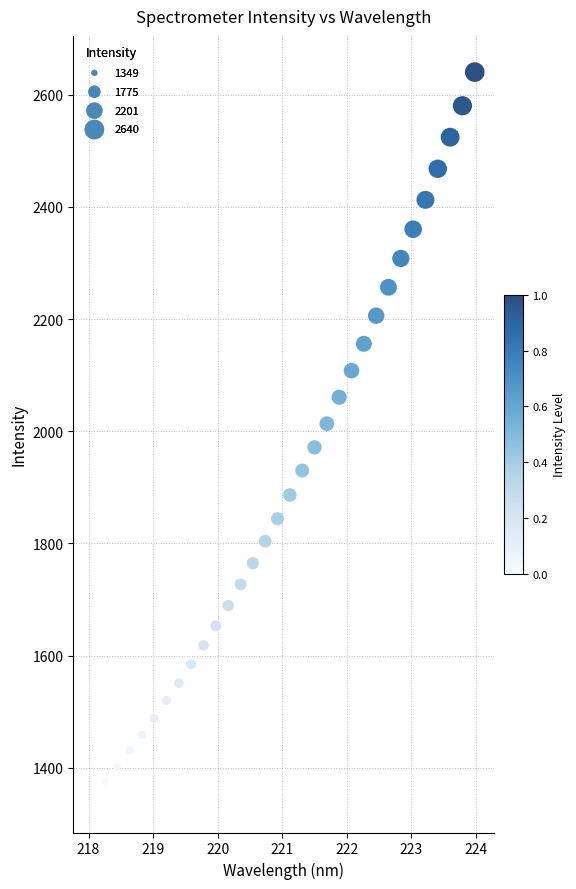

What is the range of X values (max minus min)?

5.9